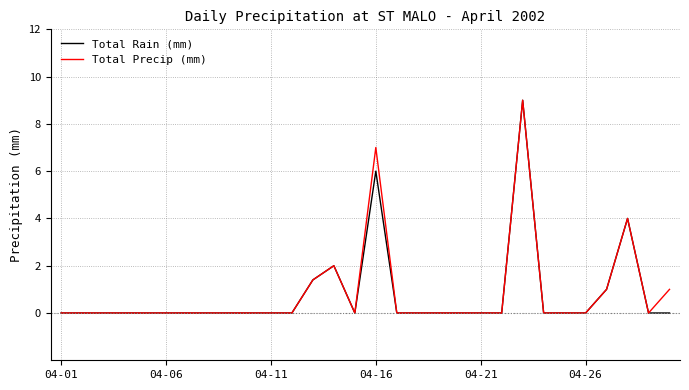

What is the greatest value displayed?

9.0